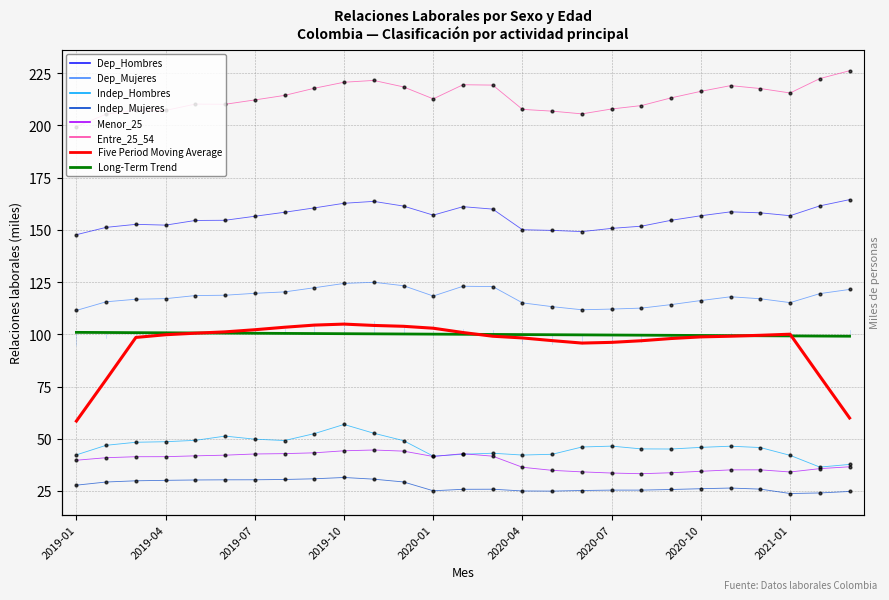

What is the difference between the highest and lowest values at 2020-01?

187.6